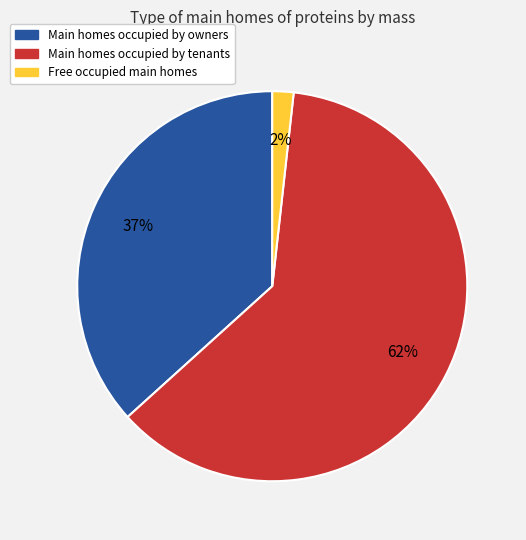

To the nearest percent, what is the average slice percentage?

33%